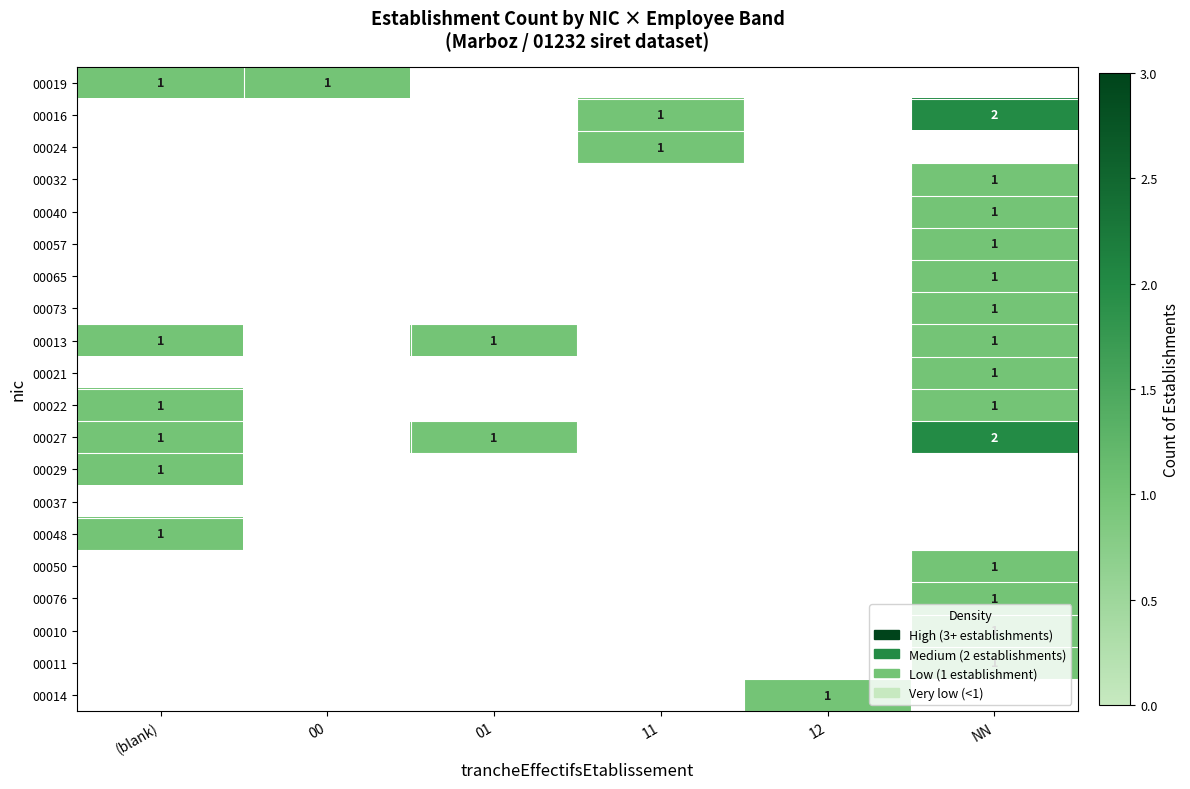

Is it true that 00048 equals 1 at (blank)?

True